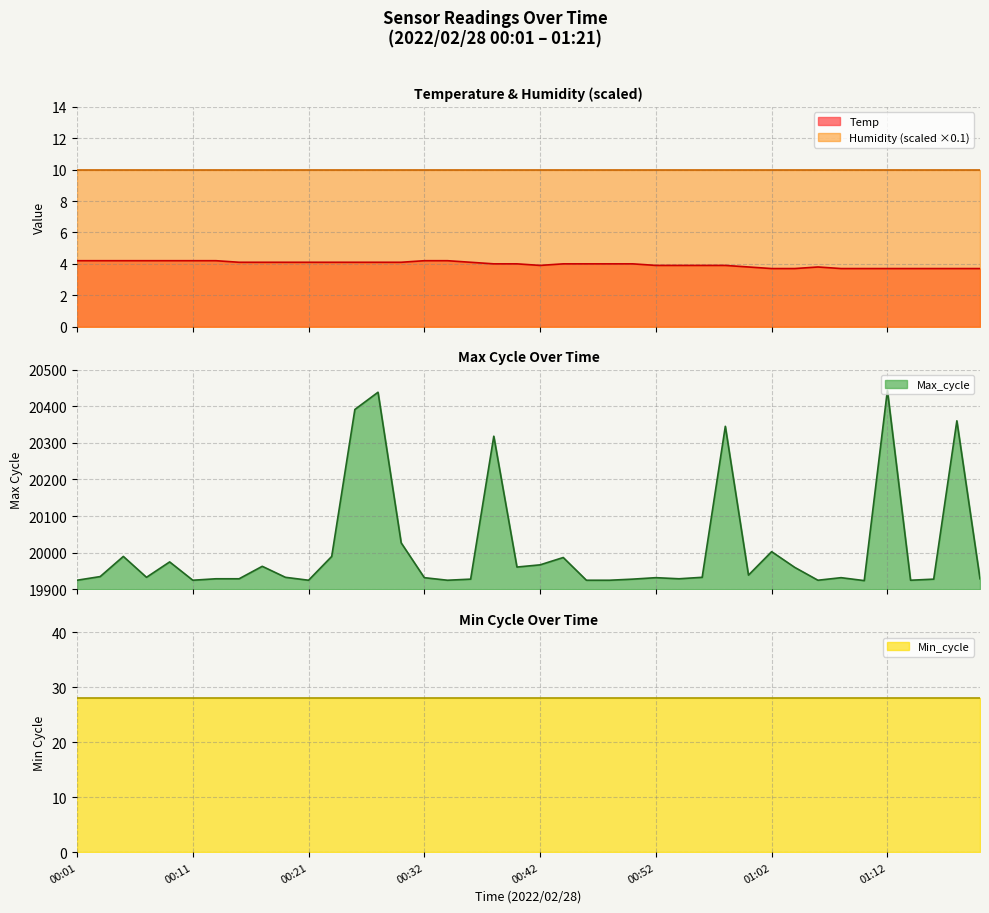

At which category does the chart reach its peak across all series?

01:12